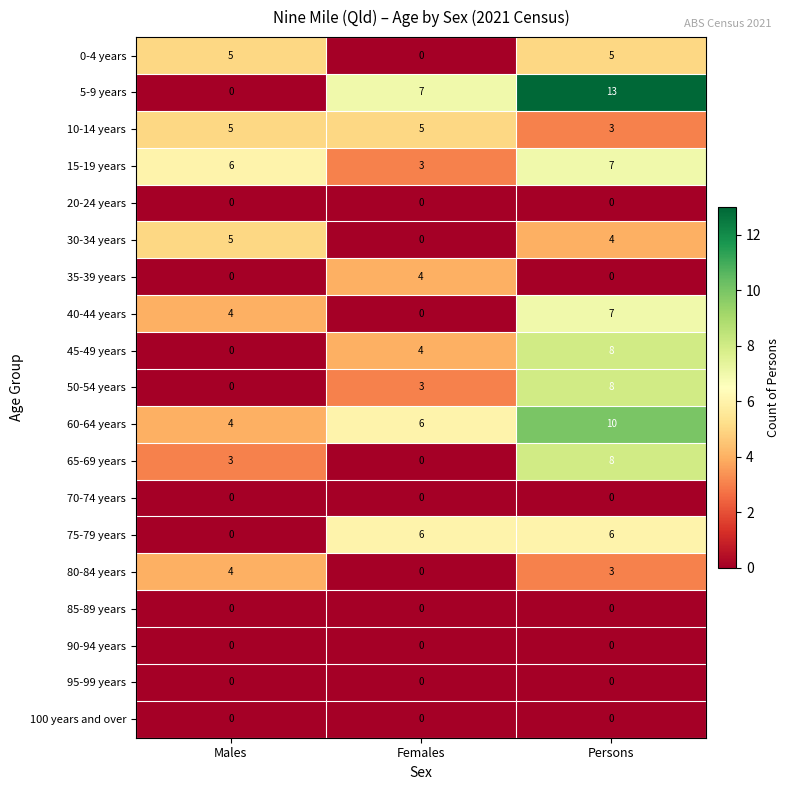

What is the total value across all series at Females?

38